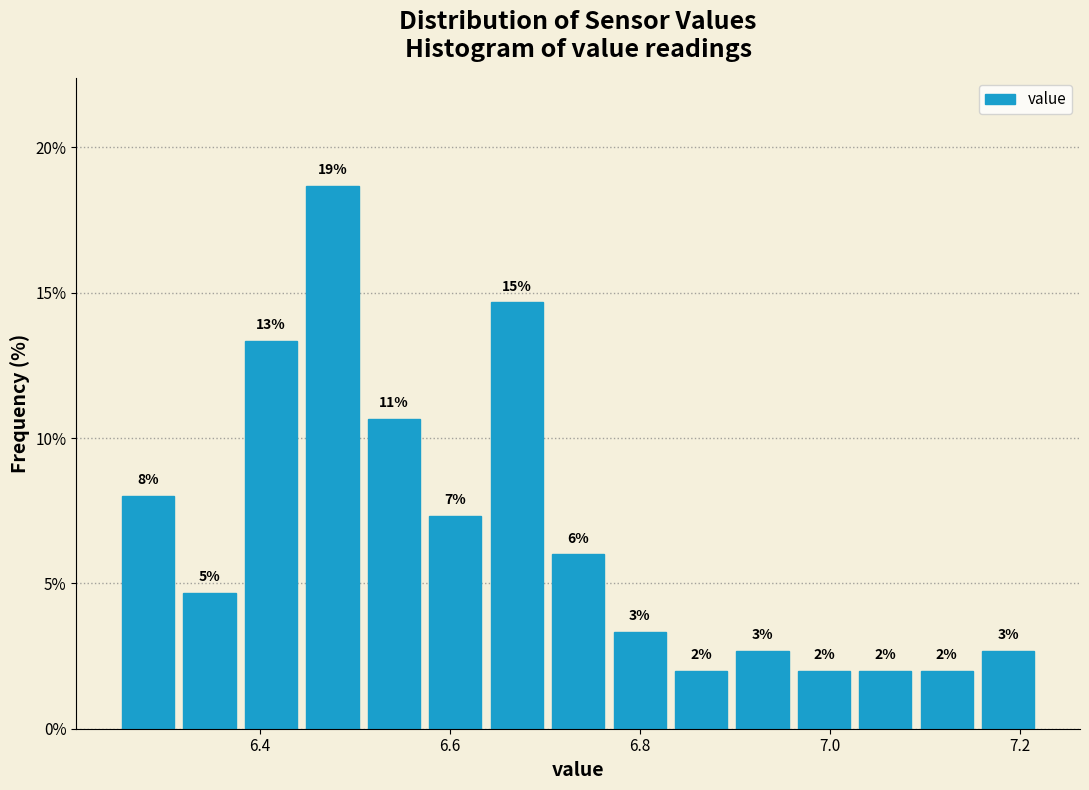

Around what value on the x-axis is the tallest bar? Give the approximate position of its centre, as read against the axis.

6.48